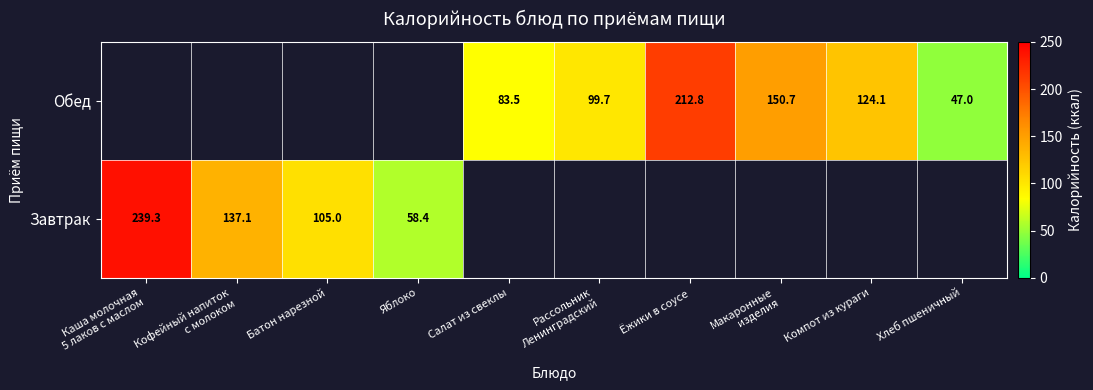

Which category has the highest value in the Завтрак series?

Каша молочная 5 лаков с маслом